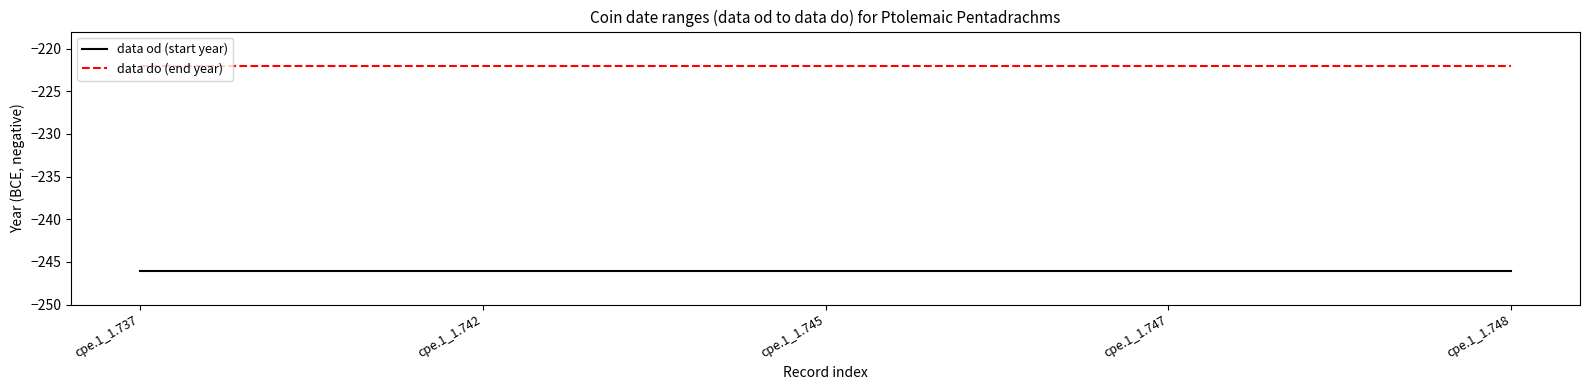

Which series has the largest total across all categories?

data do (end year)